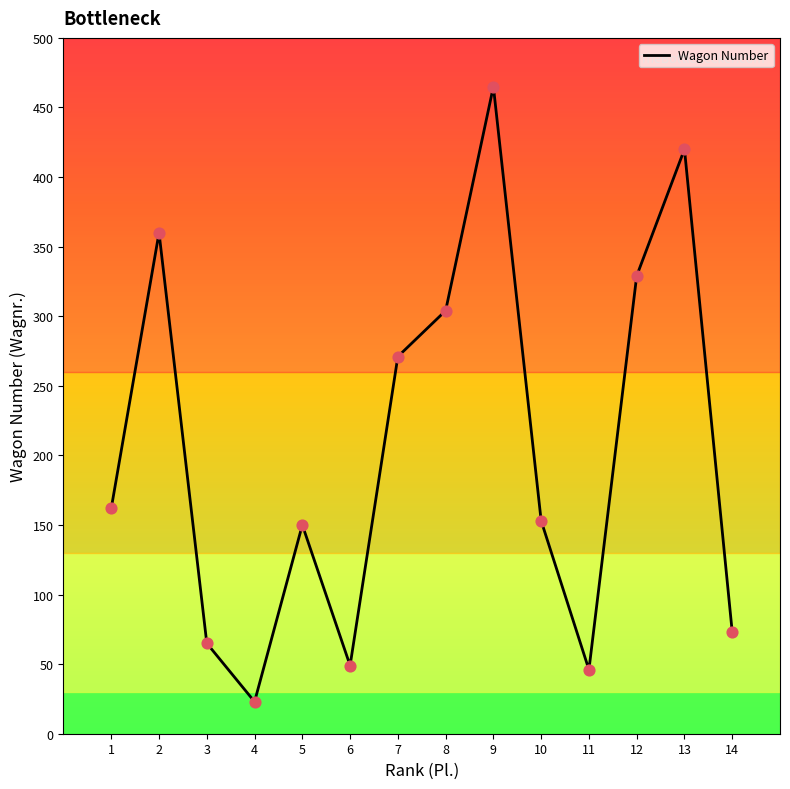

What is the change in value from 5 to 12?

+179